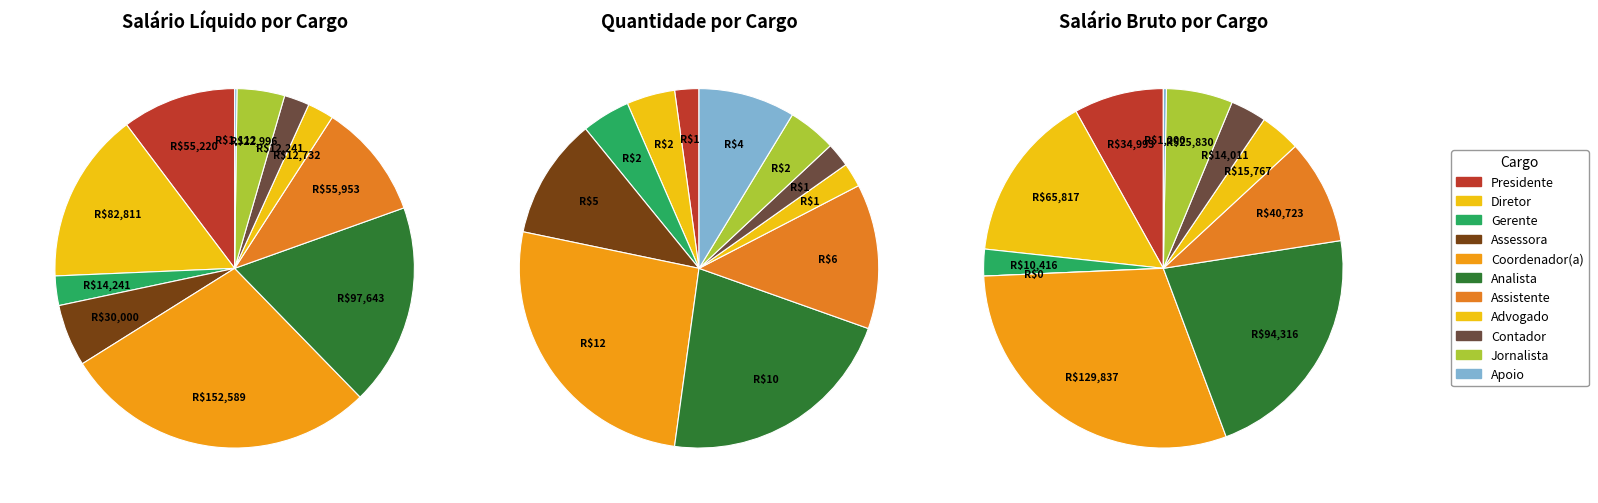

How many segments does this pie chart have?

11